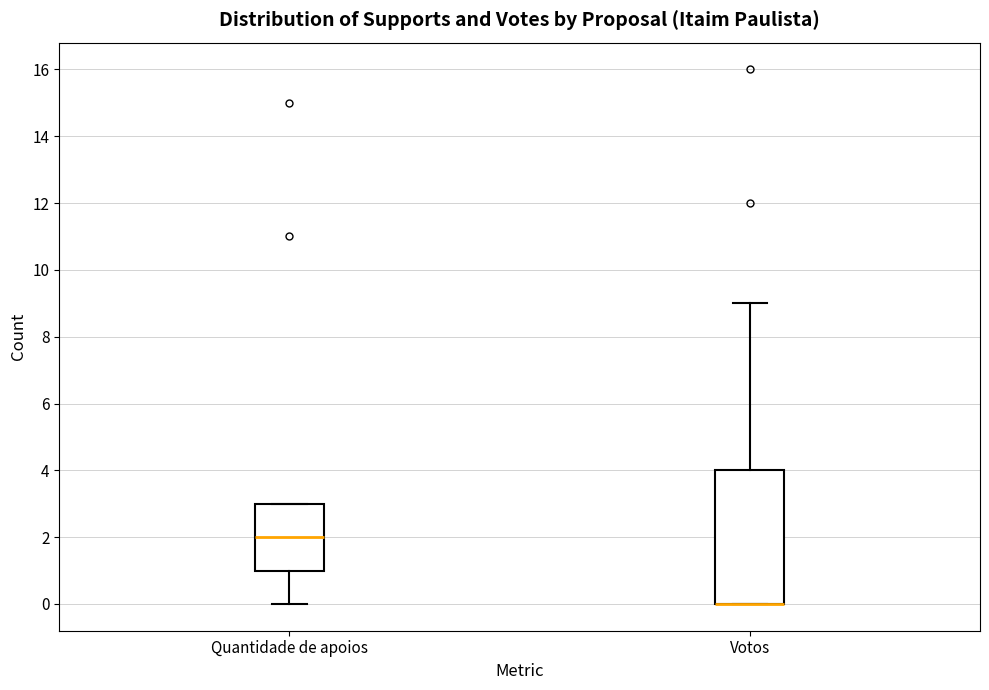

Reading left to right, transcribe this box plot: for each box, give where its median line is, the range the box spans, and where its two whiskers end, as read against the y-axis. The values are not printed on the chart, so give them approximately, as read against the axis.

Quantidade de apoios: median 2, box 1 to 3, whiskers 0 to 3
Votos: median 0 (drawn on the box's lower edge), box 0 to 4, whiskers 0 to 9